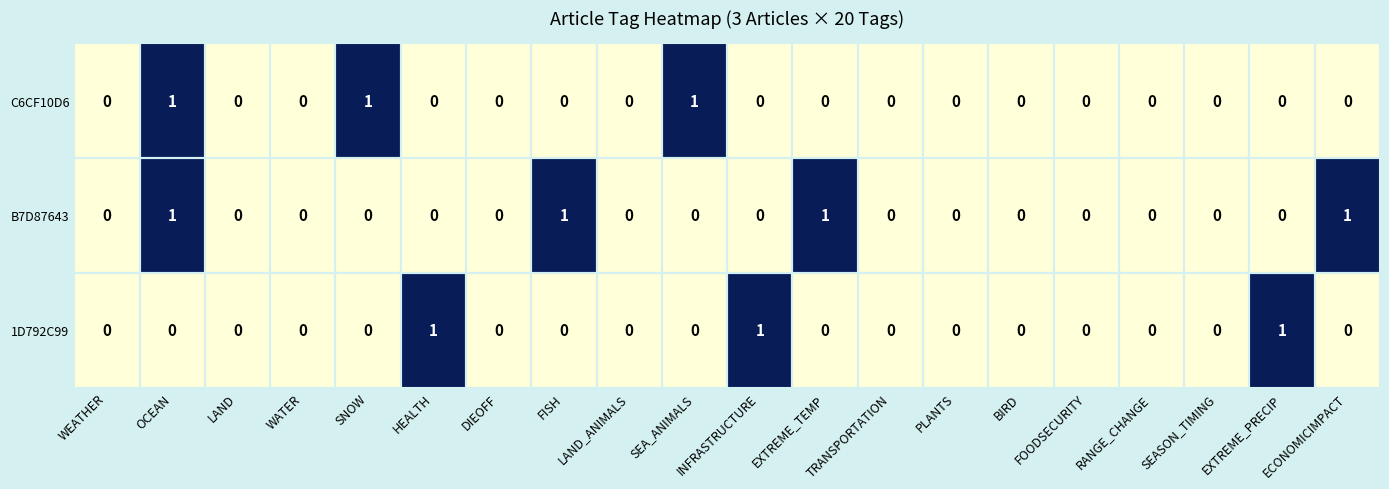

Is it true that 1D792C99 equals 1 at SEASON_TIMING?

False